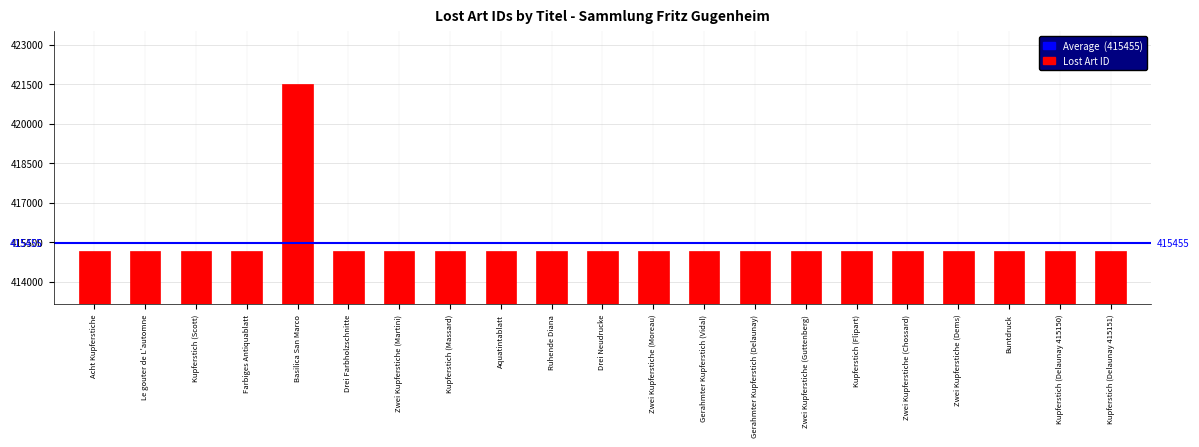

What is the value of the 13th bar from the left?

415155